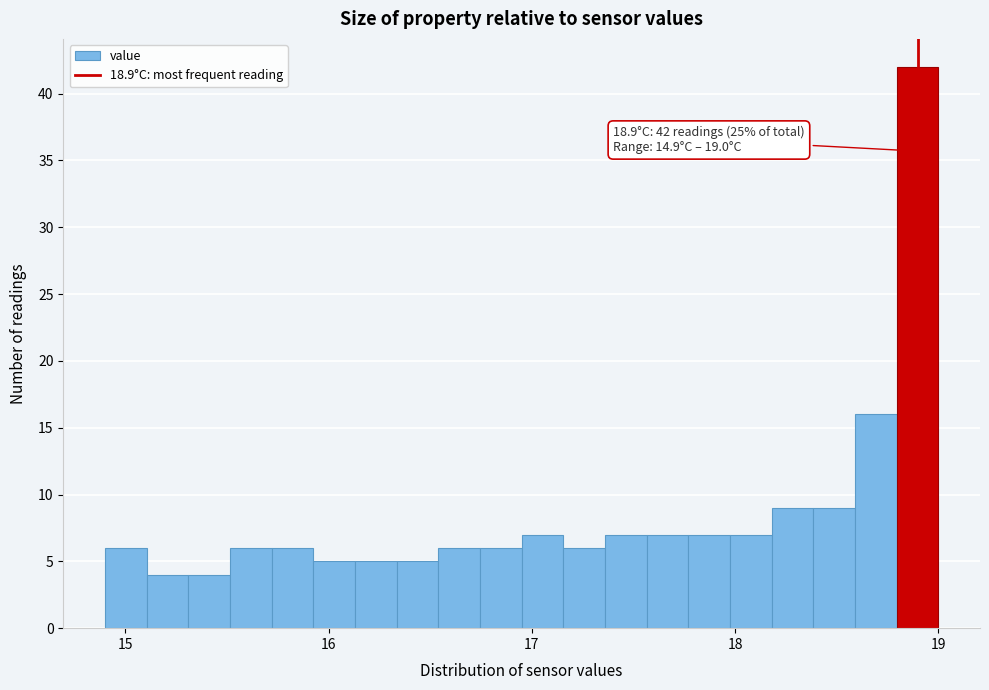

Read against the x-axis, roughly where is the centre of the tallest bar?

18.9